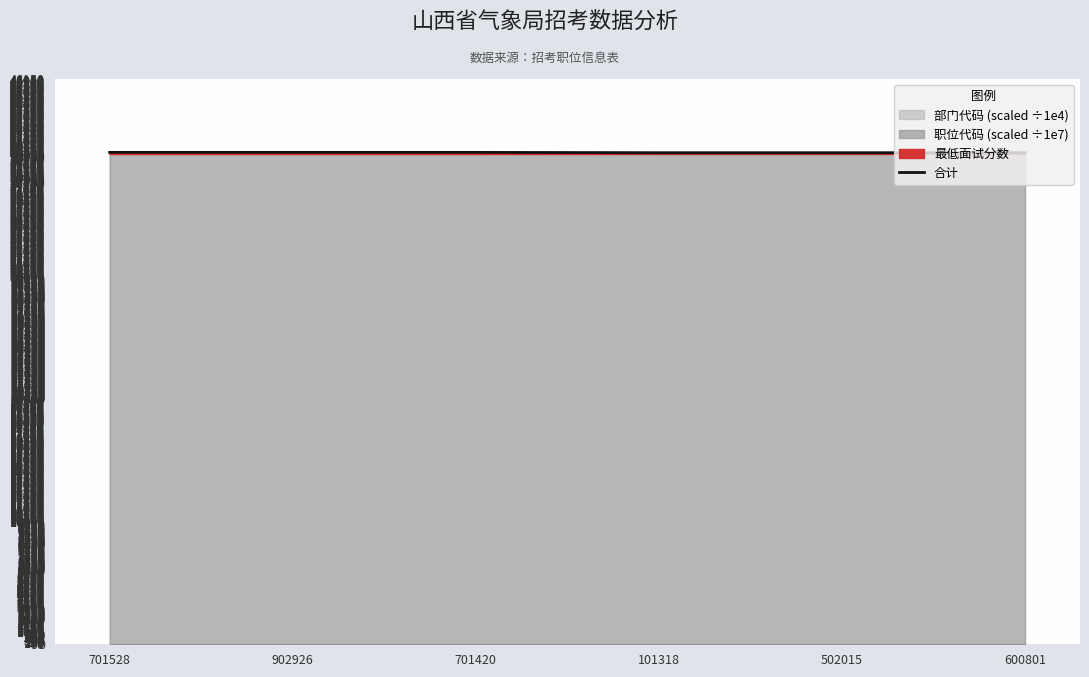

Reading left to right, extract all data points from this chart.

701528=40161.1	902926=40161.1	701420=40161.1	101318=40133.8	502015=40133.8	600801=40133.8